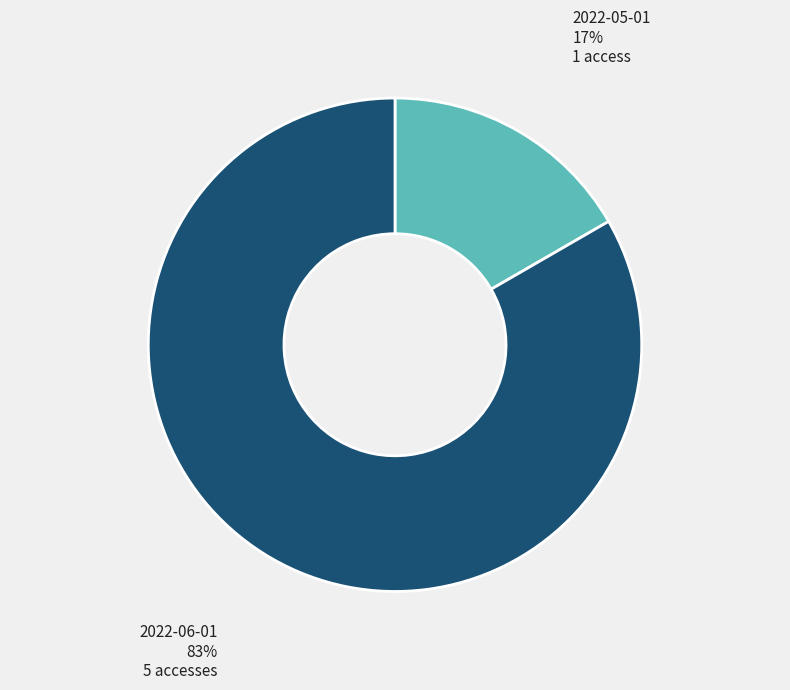

To the nearest percent, what is the average slice percentage?

50%